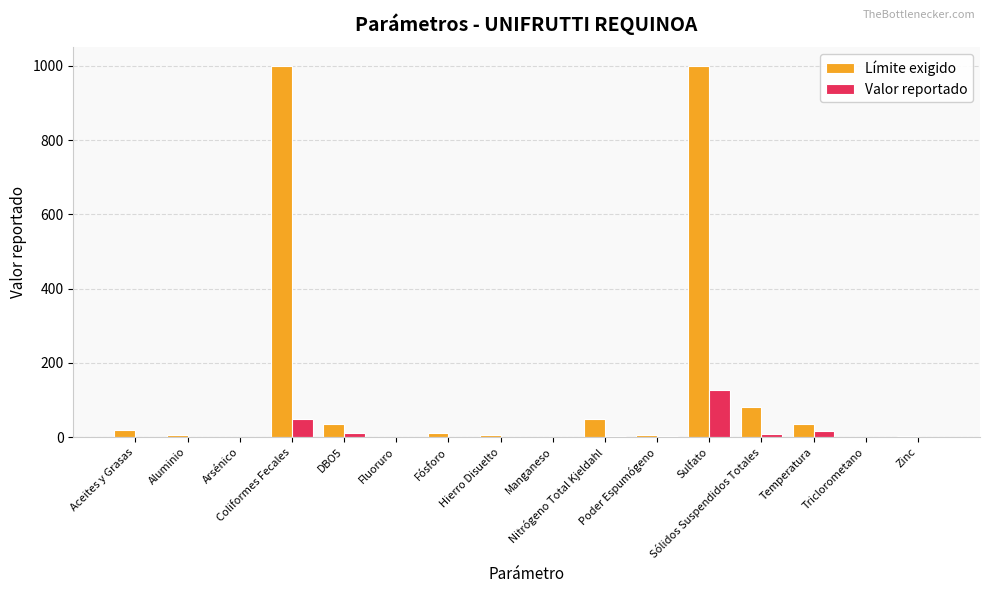

What is the greatest value displayed?

1000.0